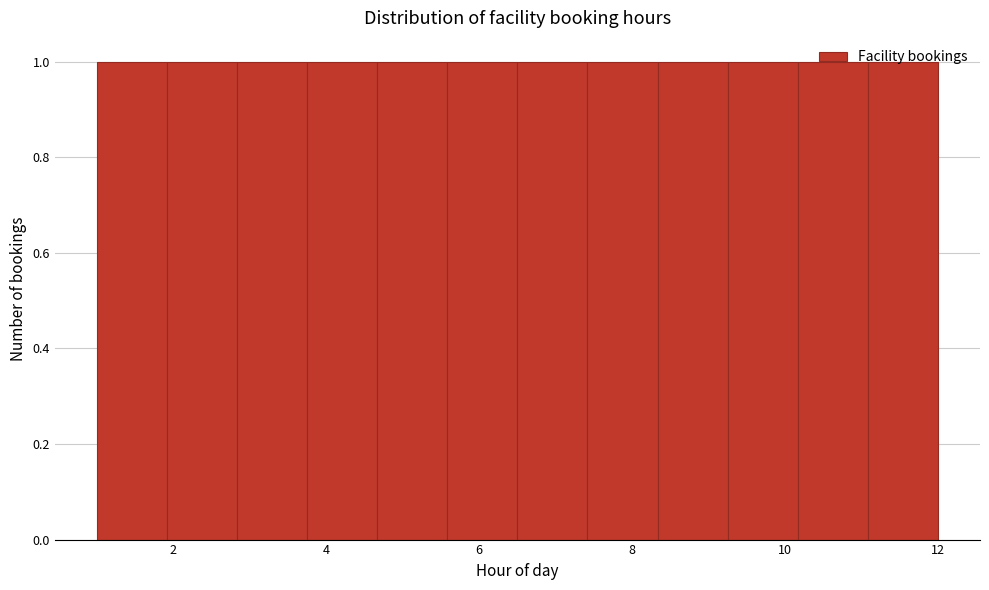

How tall is the bar that spans 9.2 to 10.2 on the x-axis? Neither the bar edges nor the heights are printed on the chart, so give them approximately, as read against the axes.

1